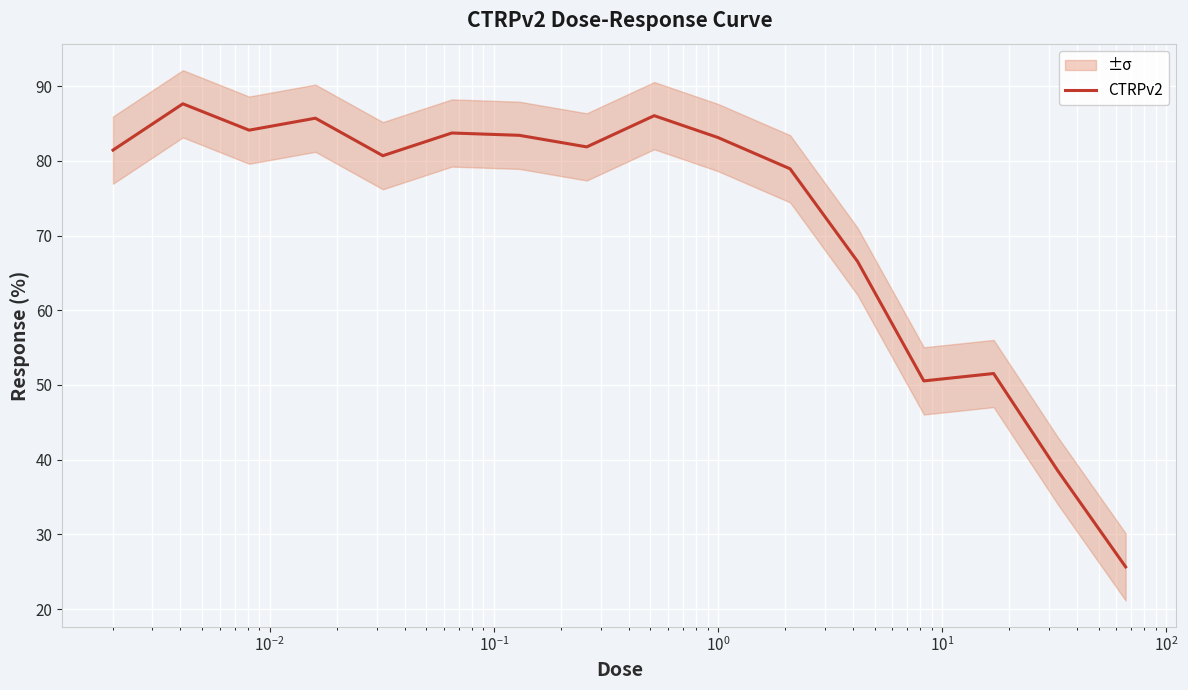

What is the difference between the second highest and second lowest values?

47.6